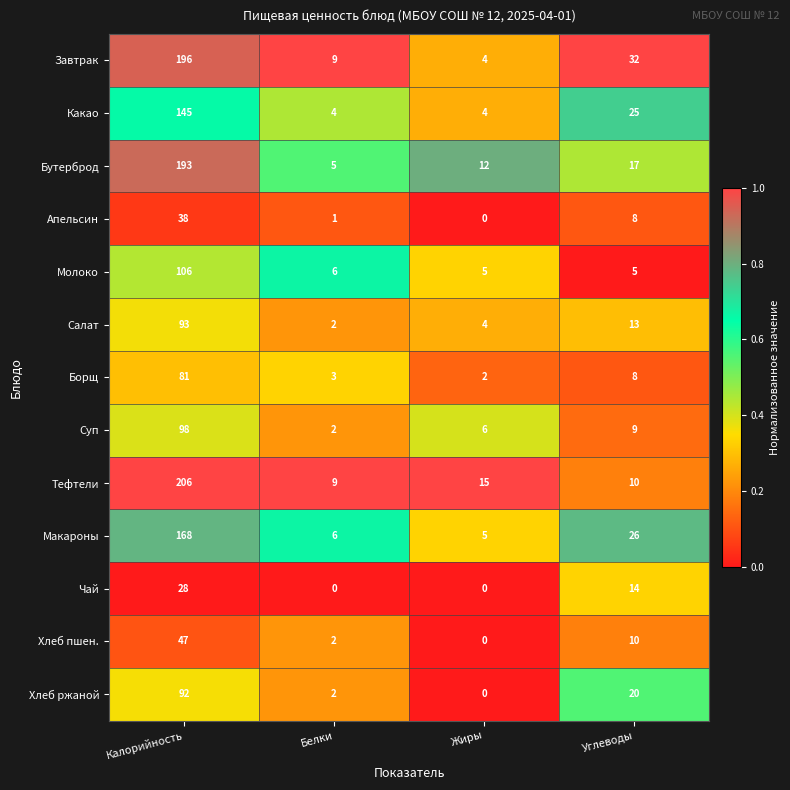

The Молоко series shows 3 at Углеводы. True or false?

False